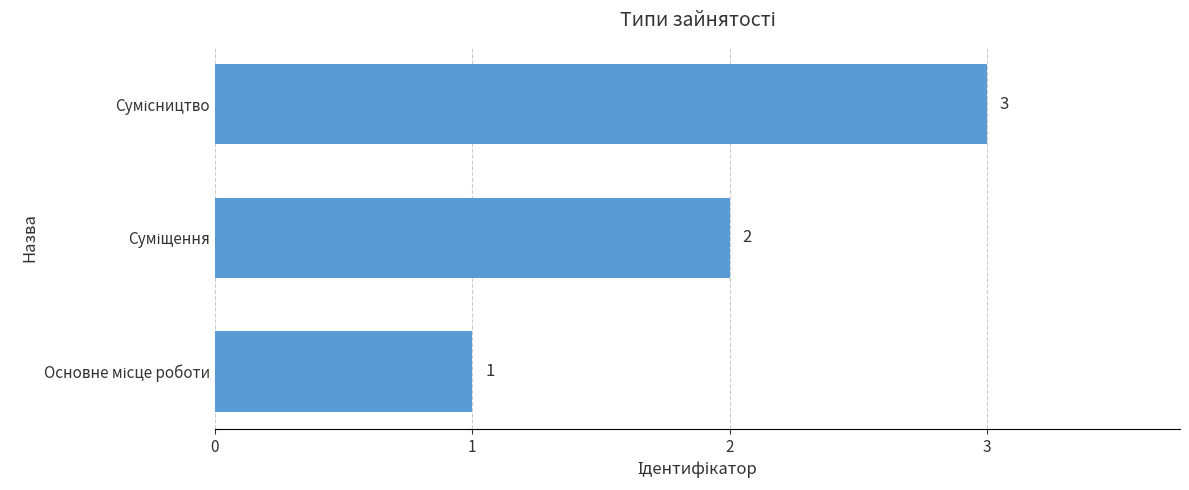

What is the sum of all values?

6